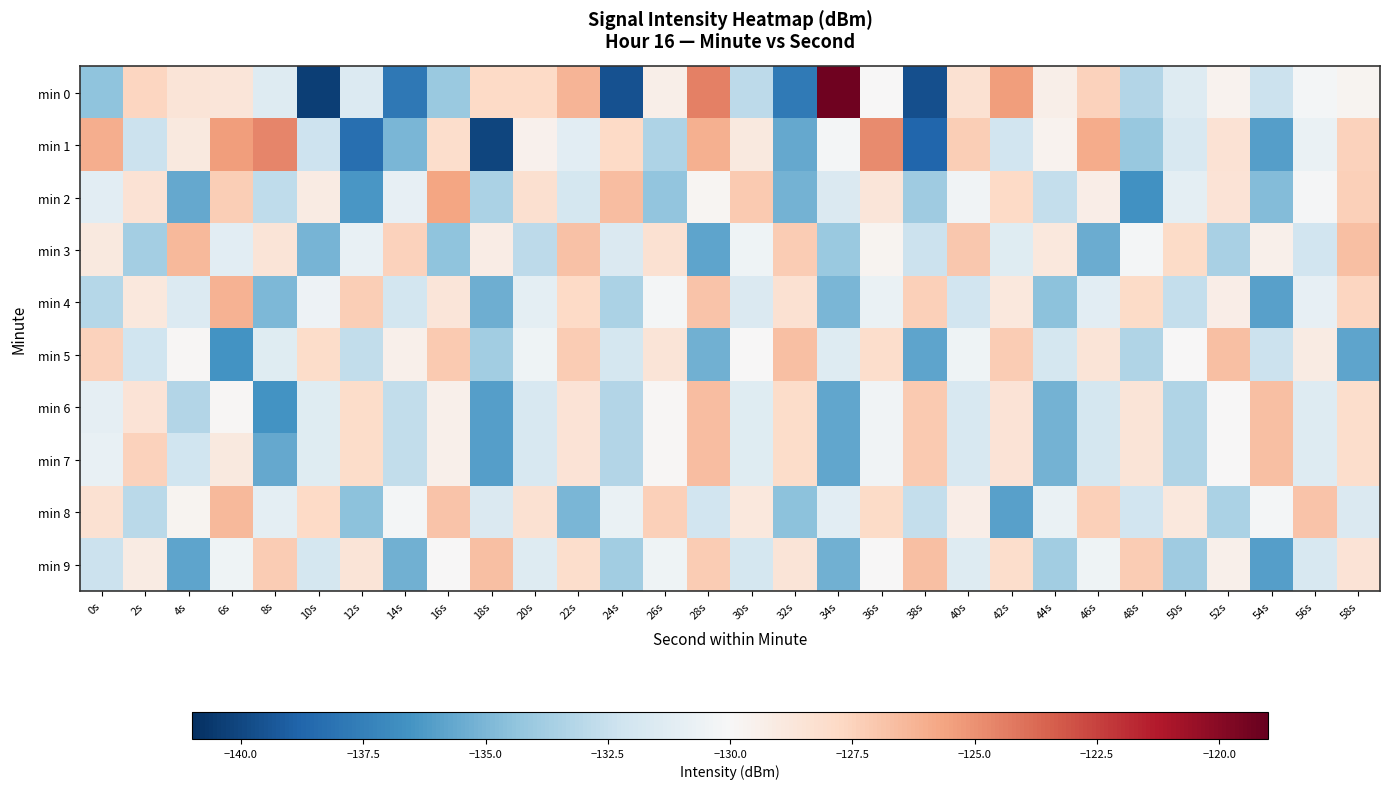

Reading left to right, extract all data points from this chart.

min 0: 0s=-134.4	2s=-127.6	4s=-128.6	6s=-128.7	8s=-131.4	10s=-140.3	12s=-131.5	14s=-137.9	16s=-134.1	18s=-127.8	20s=-127.8	22s=-126.3	24s=-139.6	26s=-129.4	28s=-124.4	30s=-132.9	32s=-137.8	34s=-119.3	36s=-130.0	38s=-139.6	40s=-128.3	42s=-125.4	44s=-129.3	46s=-127.5	48s=-133.2	50s=-131.4	52s=-129.6	54s=-132.3	56s=-130.3	58s=-129.7
min 1: 0s=-126.0	2s=-132.4	4s=-128.9	6s=-125.4	8s=-124.6	10s=-132.3	12s=-138.3	14s=-135.0	16s=-128.1	18s=-140.1	20s=-129.5	22s=-131.2	24s=-127.8	26s=-133.4	28s=-126.1	30s=-128.9	32s=-135.6	34s=-130.2	36s=-124.8	38s=-138.7	40s=-127.3	42s=-132.1	44s=-129.6	46s=-125.9	48s=-134.2	50s=-131.8	52s=-128.4	54s=-136.1	56s=-130.7	58s=-127.5
min 2: 0s=-131.2	2s=-128.4	4s=-135.6	6s=-127.3	8s=-132.8	10s=-129.1	12s=-136.4	14s=-130.9	16s=-125.7	18s=-133.5	20s=-128.2	22s=-131.9	24s=-126.6	26s=-134.3	28s=-129.8	30s=-127.1	32s=-135.2	34s=-131.6	36s=-128.7	38s=-133.9	40s=-130.4	42s=-127.8	44s=-132.6	46s=-129.3	48s=-136.7	50s=-131.1	52s=-128.5	54s=-134.8	56s=-130.1	58s=-127.4
min 3: 0s=-128.9	2s=-133.7	4s=-126.4	6s=-131.2	8s=-128.6	10s=-135.1	12s=-130.8	14s=-127.5	16s=-134.4	18s=-129.2	20s=-132.9	22s=-126.8	24s=-131.6	26s=-128.3	28s=-135.8	30s=-130.5	32s=-127.2	34s=-134.1	36s=-129.7	38s=-132.4	40s=-127.0	42s=-131.3	44s=-128.8	46s=-135.5	48s=-130.2	50s=-127.9	52s=-133.6	54s=-129.4	56s=-132.1	58s=-126.7
min 4: 0s=-133.1	2s=-128.8	4s=-131.5	6s=-126.2	8s=-134.9	10s=-130.6	12s=-127.3	14s=-132.0	16s=-128.7	18s=-135.4	20s=-131.1	22s=-127.8	24s=-133.5	26s=-130.2	28s=-126.9	30s=-131.6	32s=-128.3	34s=-135.0	36s=-130.7	38s=-127.4	40s=-132.1	42s=-128.8	44s=-134.5	46s=-131.2	48s=-127.9	50s=-132.6	52s=-129.3	54s=-136.0	56s=-130.9	58s=-127.6
min 5: 0s=-127.5	2s=-132.2	4s=-129.9	6s=-136.6	8s=-131.3	10s=-128.0	12s=-132.7	14s=-129.4	16s=-127.1	18s=-133.8	20s=-130.5	22s=-127.2	24s=-131.9	26s=-128.6	28s=-135.3	30s=-130.0	32s=-126.7	34s=-131.4	36s=-128.1	38s=-135.8	40s=-130.5	42s=-127.2	44s=-131.9	46s=-128.6	48s=-133.3	50s=-130.0	52s=-126.7	54s=-132.4	56s=-129.1	58s=-135.8
min 6: 0s=-131.0	2s=-128.5	4s=-133.2	6s=-129.9	8s=-136.6	10s=-131.3	12s=-128.0	14s=-132.7	16s=-129.4	18s=-136.1	20s=-131.8	22s=-128.5	24s=-133.2	26s=-129.9	28s=-126.6	30s=-131.3	32s=-128.0	34s=-135.7	36s=-130.4	38s=-127.1	40s=-131.8	42s=-128.5	44s=-135.2	46s=-131.9	48s=-128.6	50s=-133.3	52s=-130.0	54s=-126.7	56s=-131.4	58s=-128.1
min 7: 0s=-130.8	2s=-127.5	4s=-132.2	6s=-128.9	8s=-135.6	10s=-131.3	12s=-128.0	14s=-132.7	16s=-129.4	18s=-136.1	20s=-131.8	22s=-128.5	24s=-133.2	26s=-129.9	28s=-126.6	30s=-131.3	32s=-128.0	34s=-135.7	36s=-130.4	38s=-127.1	40s=-131.8	42s=-128.5	44s=-135.2	46s=-131.9	48s=-128.6	50s=-133.3	52s=-130.0	54s=-126.7	56s=-131.4	58s=-128.1
min 8: 0s=-128.3	2s=-133.0	4s=-129.7	6s=-126.4	8s=-131.1	10s=-127.8	12s=-134.5	14s=-130.2	16s=-126.9	18s=-131.6	20s=-128.3	22s=-135.0	24s=-130.7	26s=-127.4	28s=-132.1	30s=-128.8	32s=-134.5	34s=-131.2	36s=-127.9	38s=-132.6	40s=-129.3	42s=-136.0	44s=-130.7	46s=-127.4	48s=-132.1	50s=-128.8	52s=-133.5	54s=-130.2	56s=-126.9	58s=-131.6
min 9: 0s=-132.4	2s=-129.1	4s=-135.8	6s=-130.5	8s=-127.2	10s=-131.9	12s=-128.6	14s=-135.3	16s=-130.0	18s=-126.7	20s=-131.4	22s=-128.1	24s=-133.8	26s=-130.5	28s=-127.2	30s=-131.9	32s=-128.6	34s=-135.3	36s=-130.0	38s=-126.7	40s=-131.4	42s=-128.1	44s=-133.8	46s=-130.5	48s=-127.2	50s=-133.9	52s=-129.4	54s=-136.1	56s=-131.8	58s=-128.5